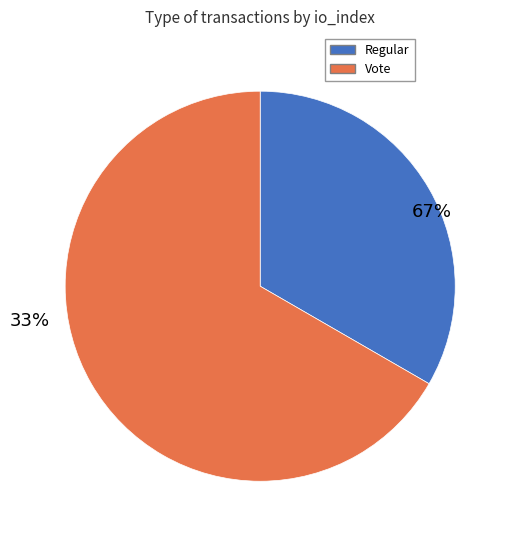

How many slices are in this pie chart?

2